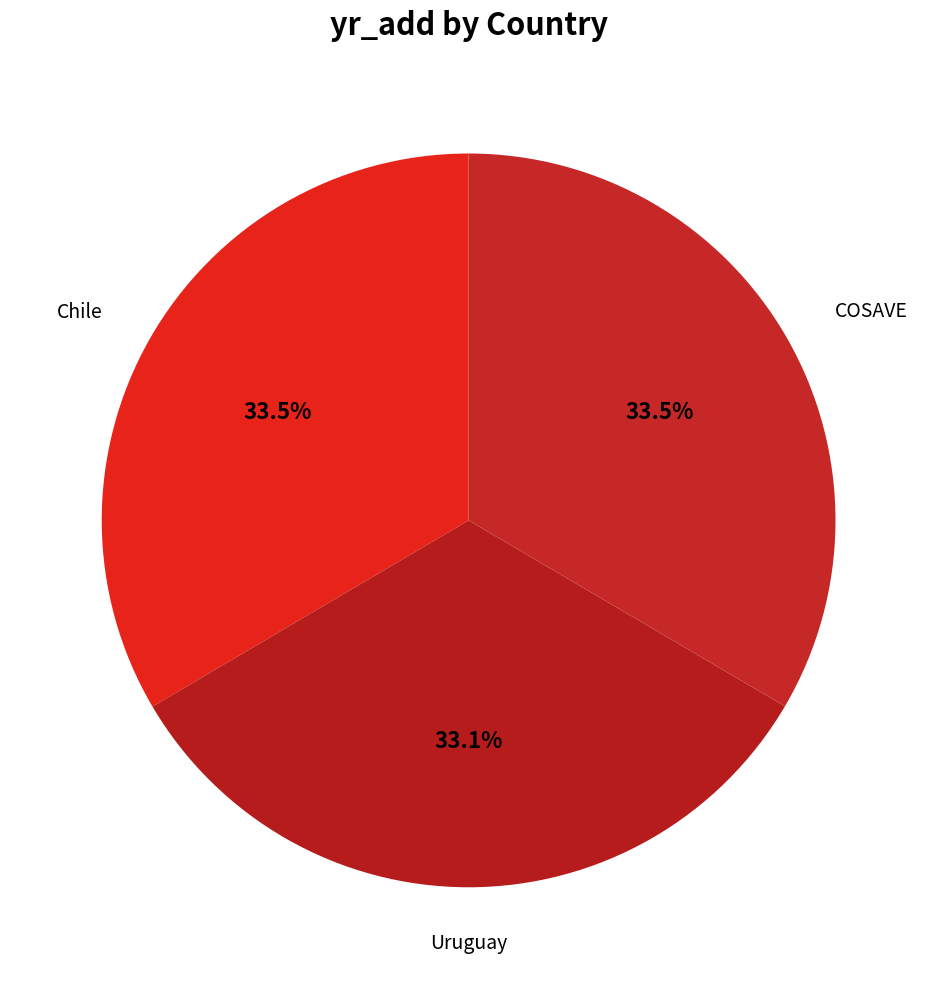

Does Uruguay represent more than half of the total?

No